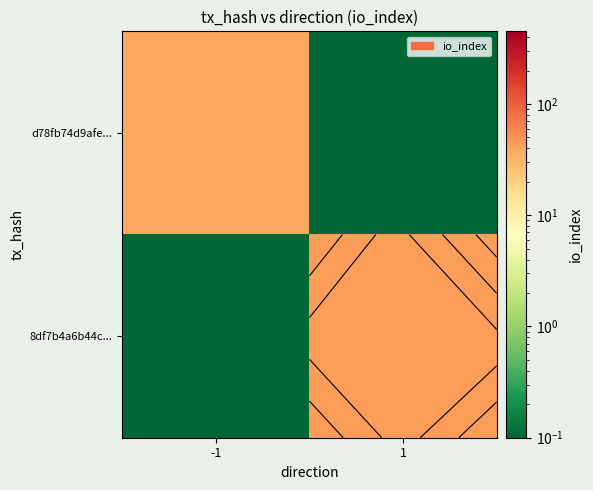

Which has a higher value, -1 or 1?

-1